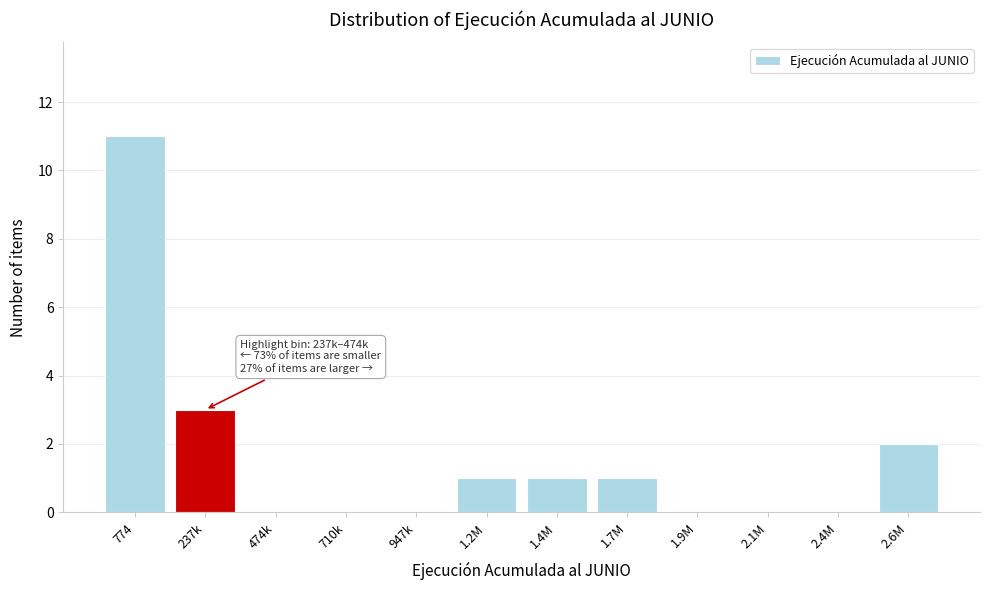

Reading right to left, list all the values displayed in this chart.

2.6M=2	2.4M=0	2.1M=0	1.9M=0	1.7M=1	1.4M=1	1.2M=1	947k=0	710k=0	474k=0	237k=3	774=11